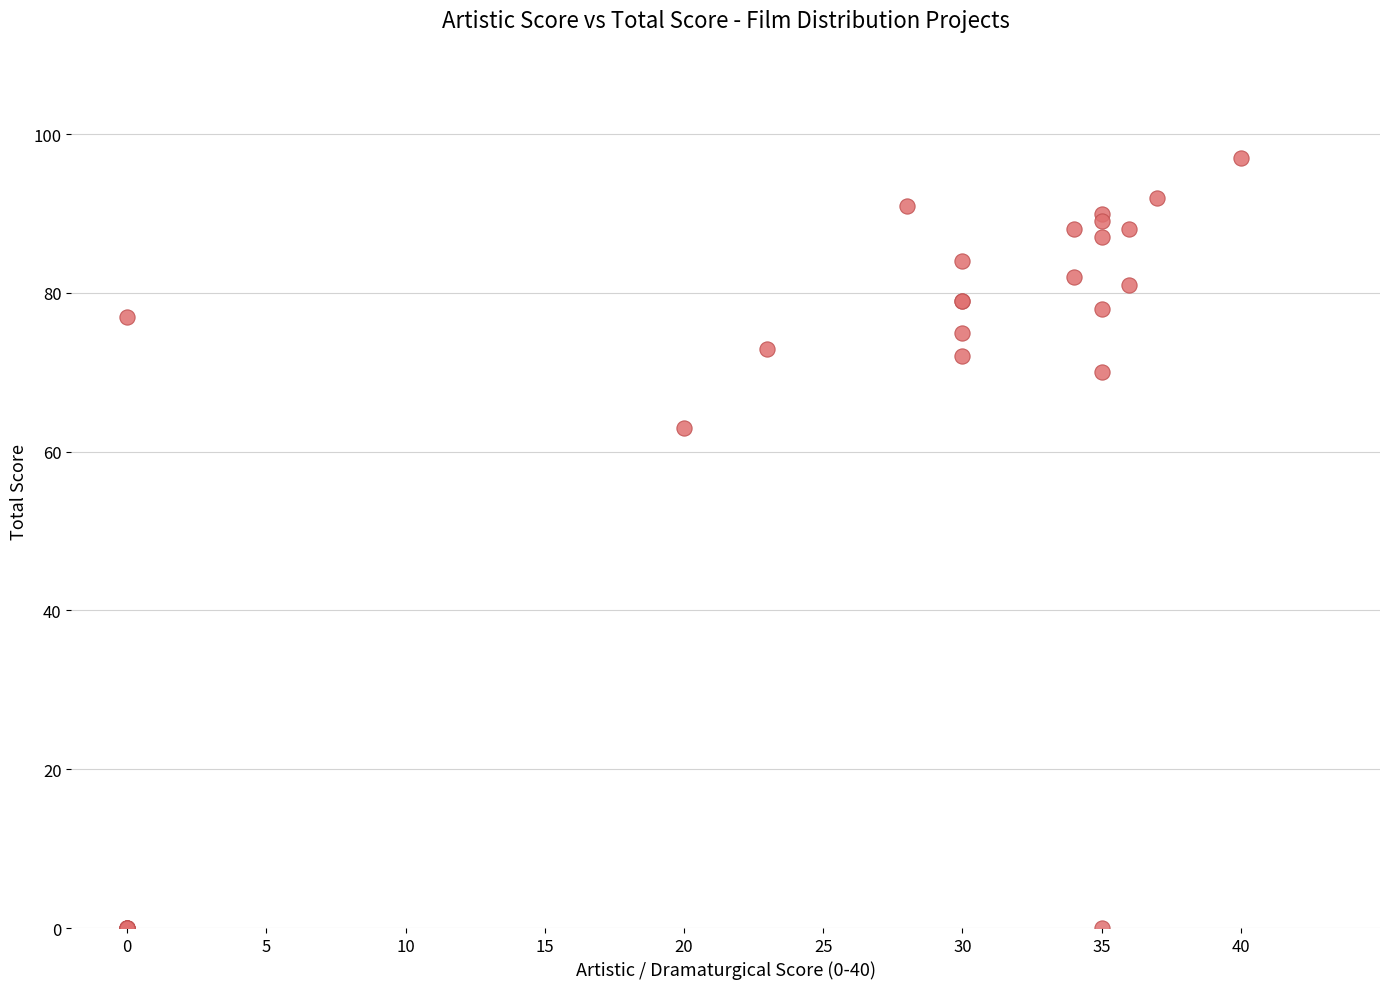

What Y value in the scatter plot is closest to 48?

63